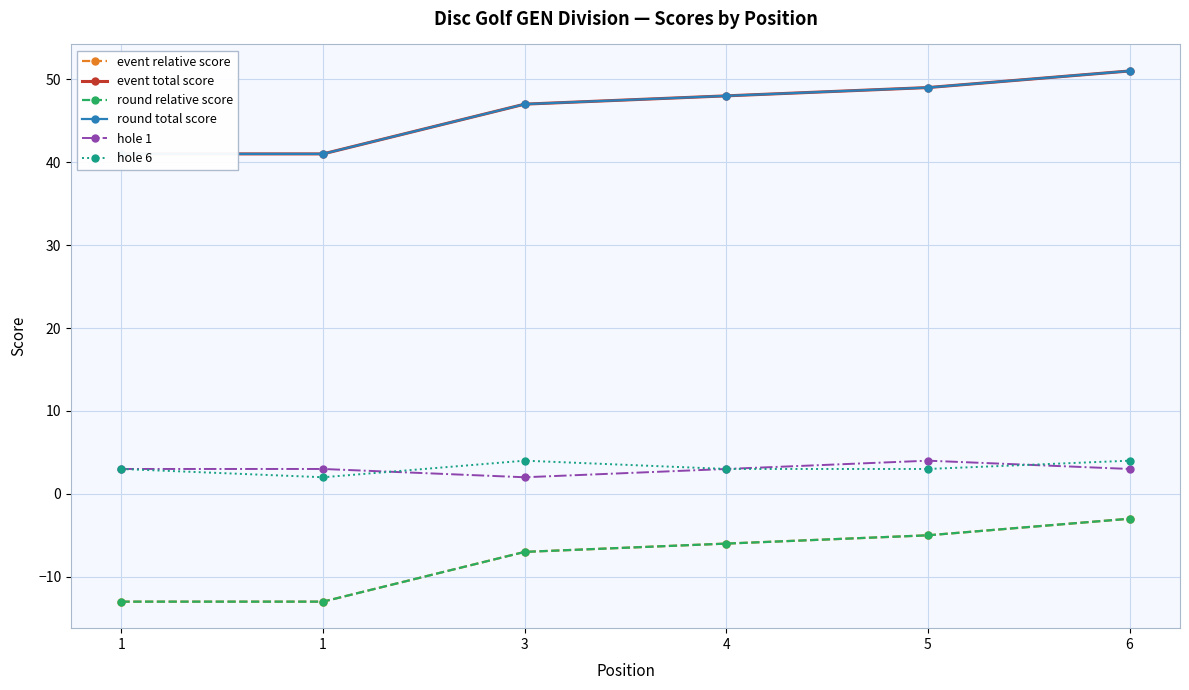

Read the hole 1 value at 3.

2